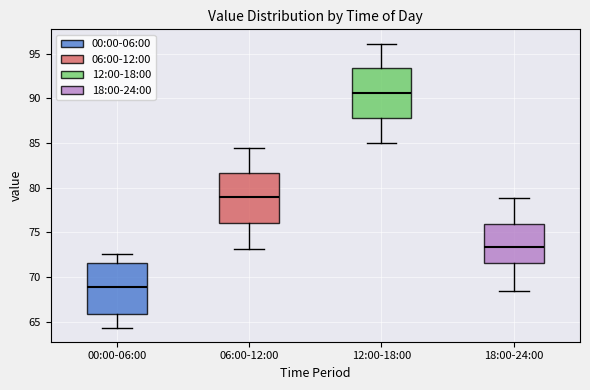

Where is the lower edge of the box for 06:00-12:00 on the y-axis? The values are not printed on the chart, so give them approximately, as read against the axis.

76.0